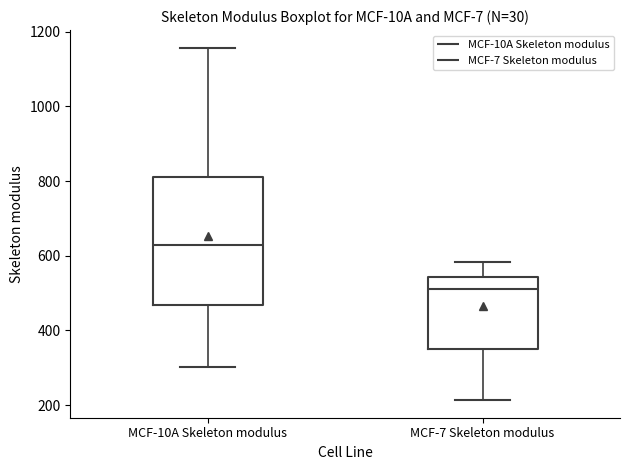

Where does the upper whisker of the box for MCF-10A Skeleton modulus end on the y-axis? The values are not printed on the chart, so give them approximately, as read against the axis.

1160